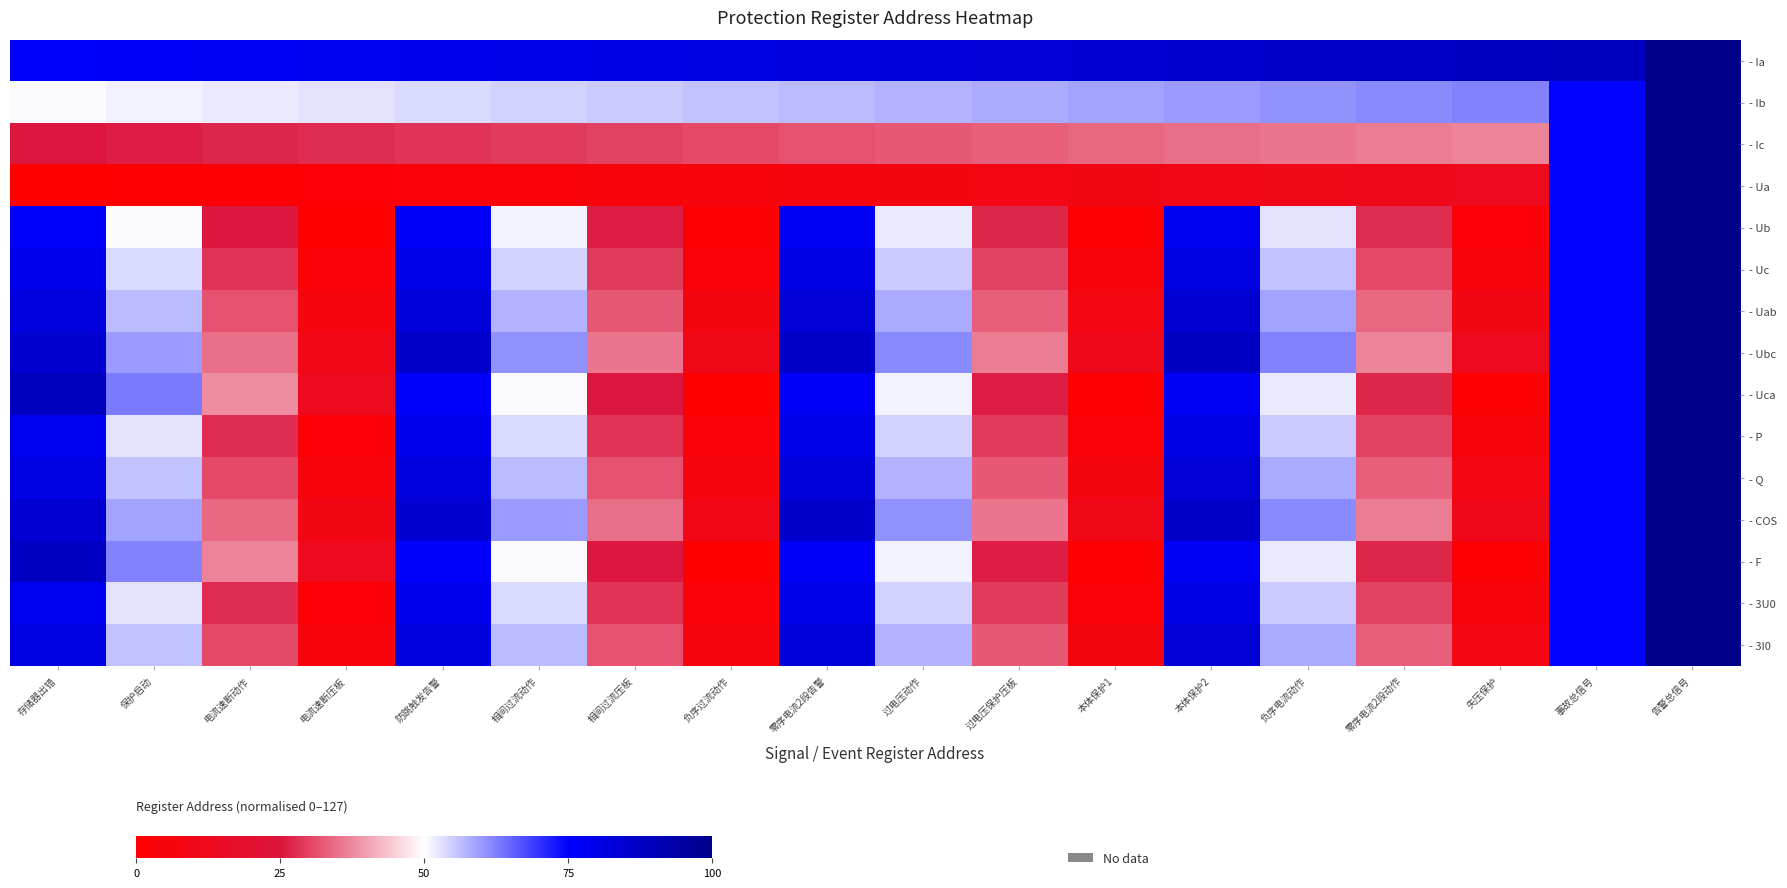

Rank the series at 保护启动 from highest to lowest value.

- Ia, - Uca, - F, - Ubc, - COS, - Uab, - Q, - 3I0, - Uc, - P, - 3U0, - Ib, - Ub, - Ic, - Ua